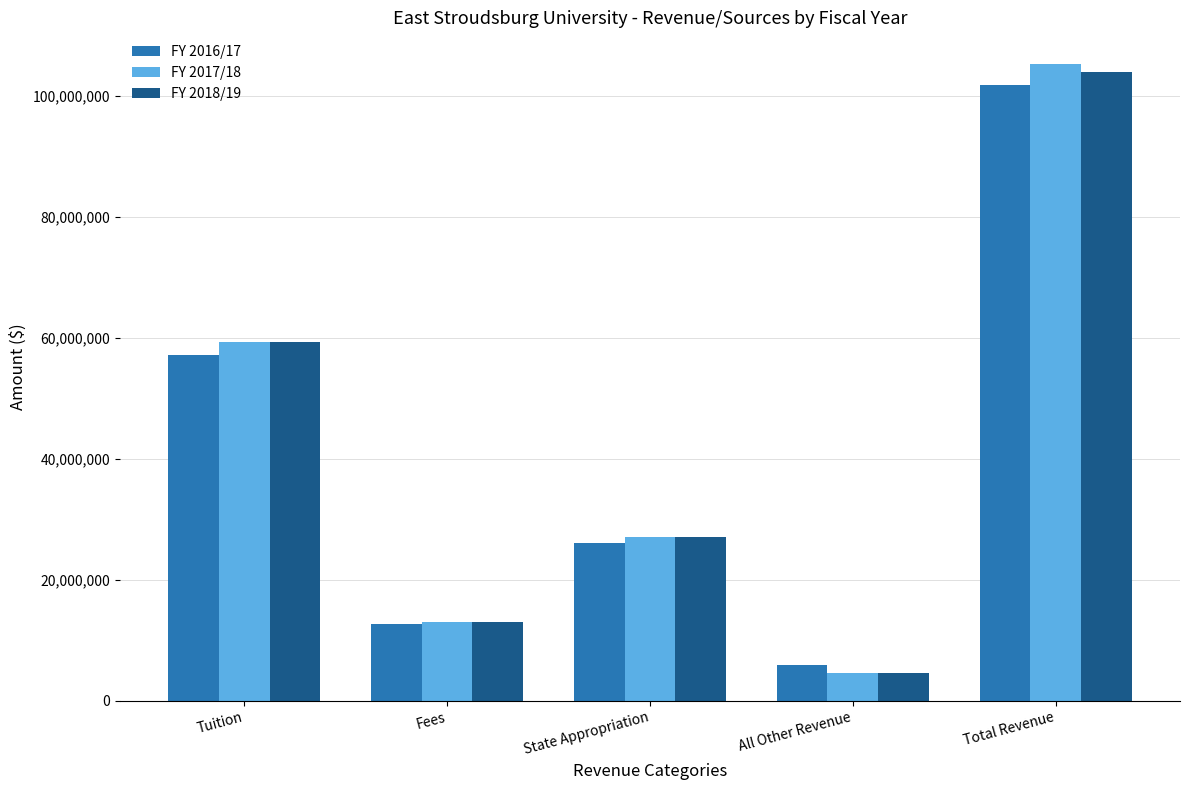

What is the sum of the FY 2016/17 values at Total Revenue and State Appropriation?

127984521